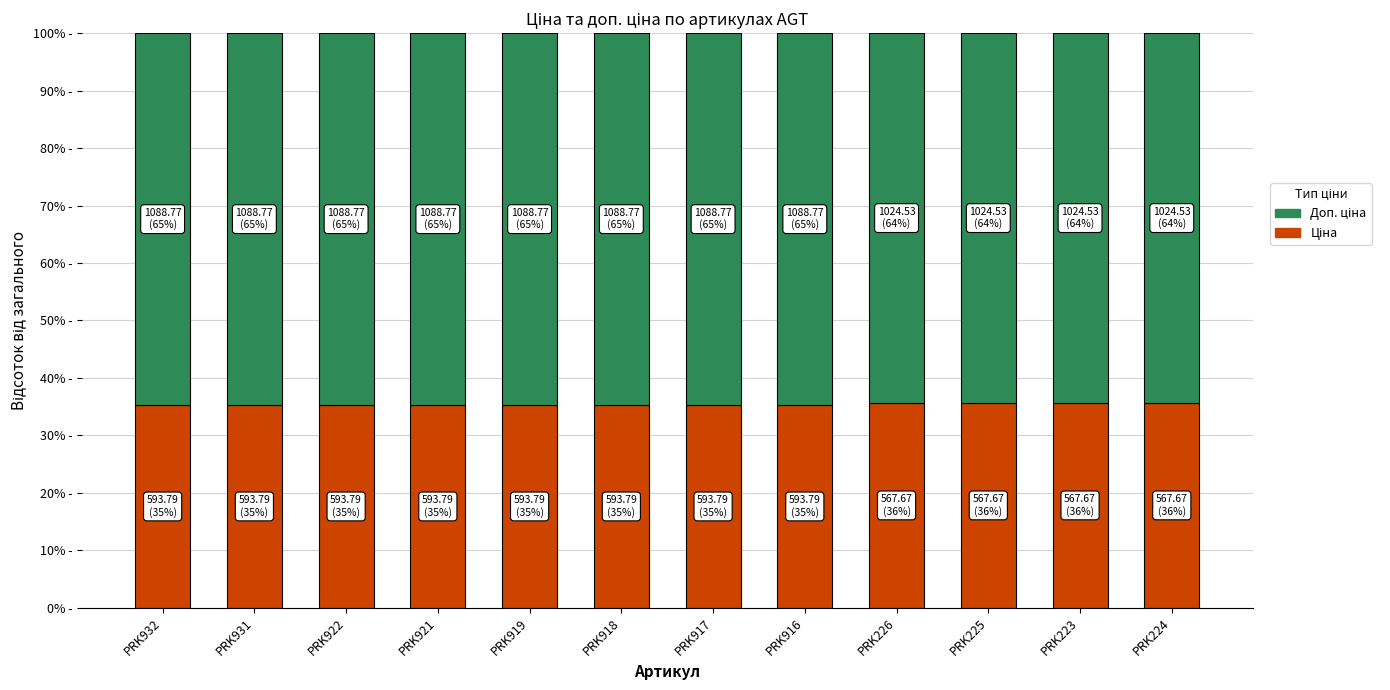

True or false: Доп. ціна has a value of 64.7 at PRK932.

True